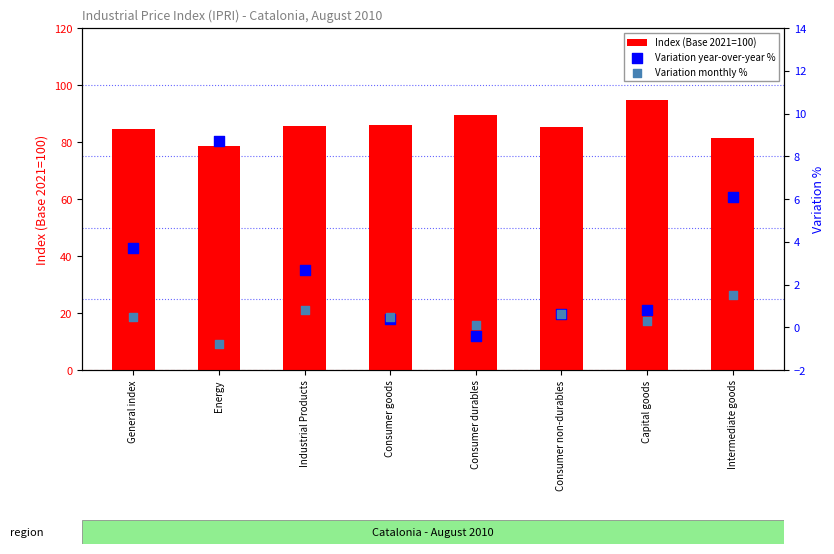

Which series has the largest total across all categories?

Index (Base 2021=100)